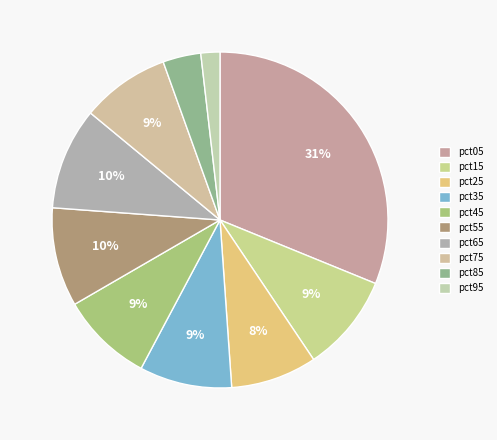

To the nearest percent, what portion does pct65 represent?

10%